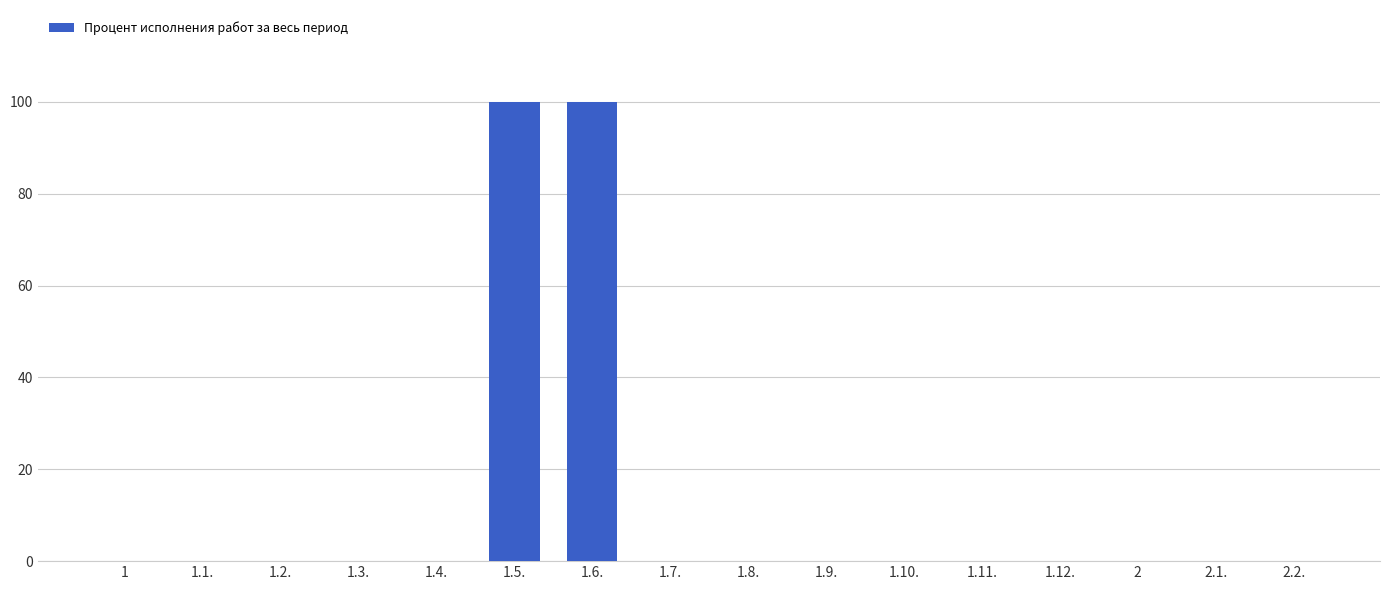

What is the sum of all values?

200